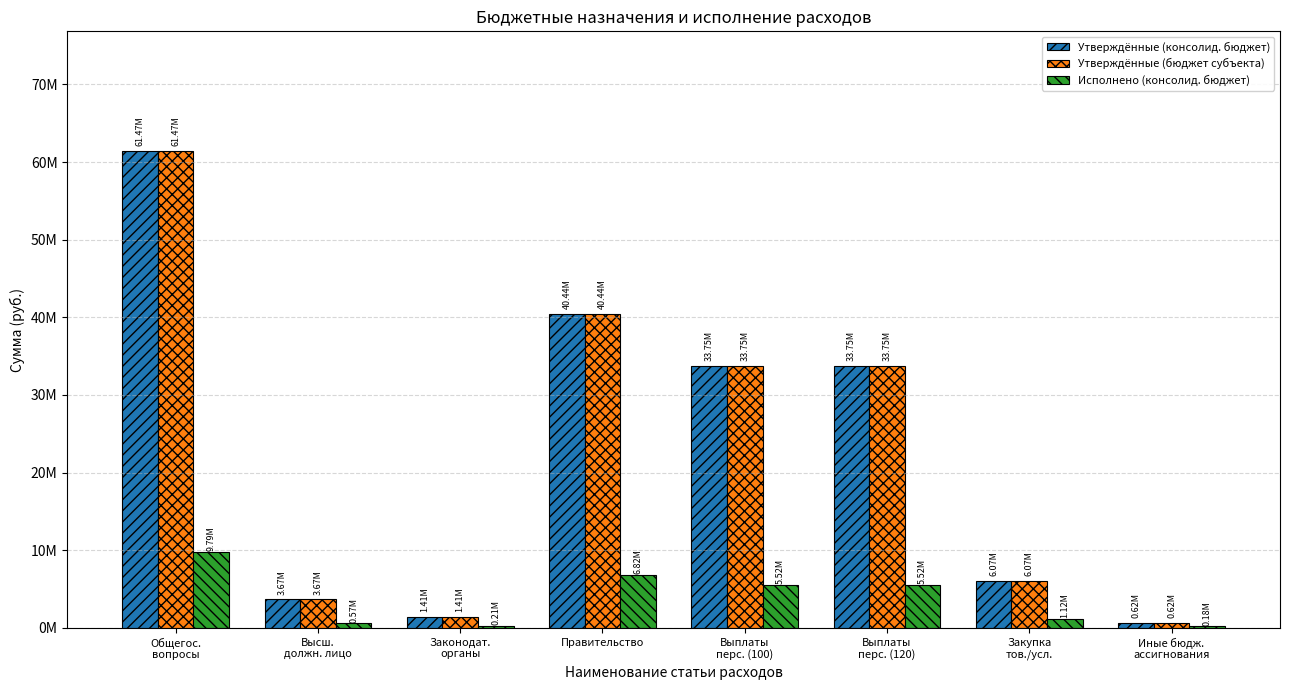

Does the chart contain stacked bars?

No